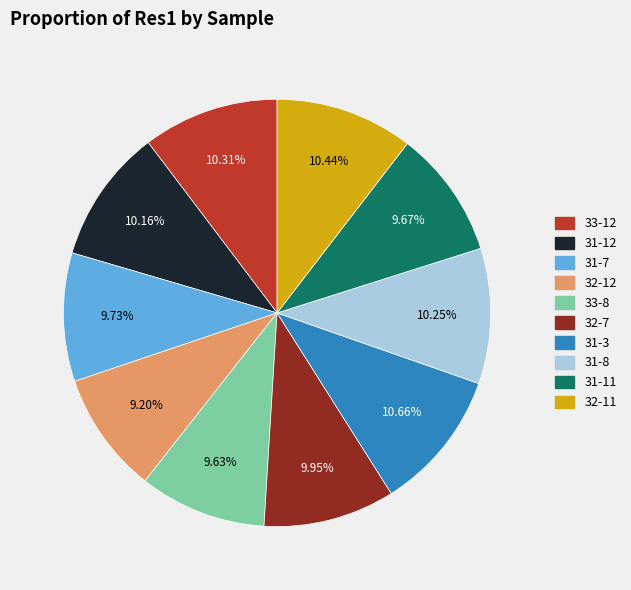

Does 31-11 represent more than half of the total?

No